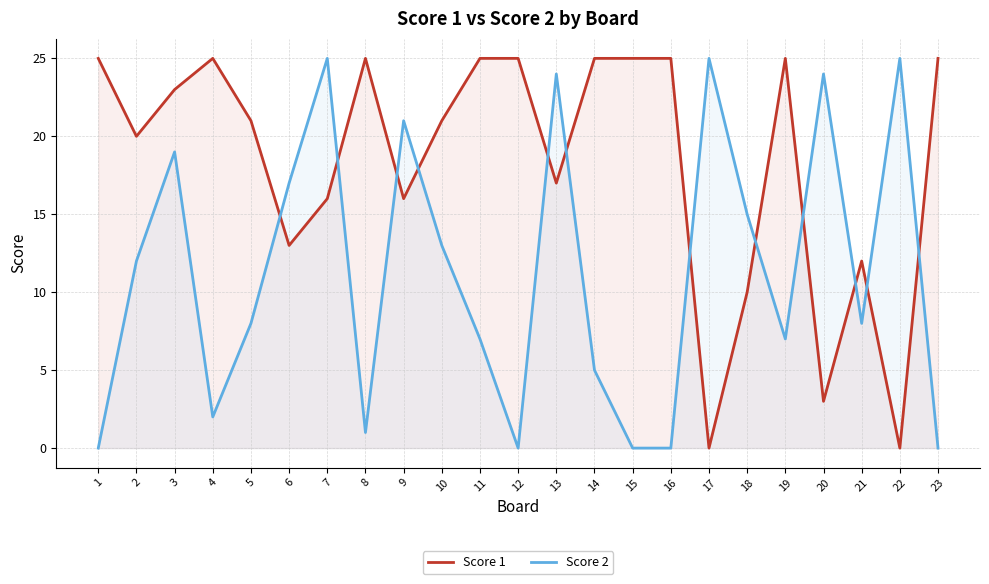

Where do Score 1 and Score 2 first cross each other?

5 and 6